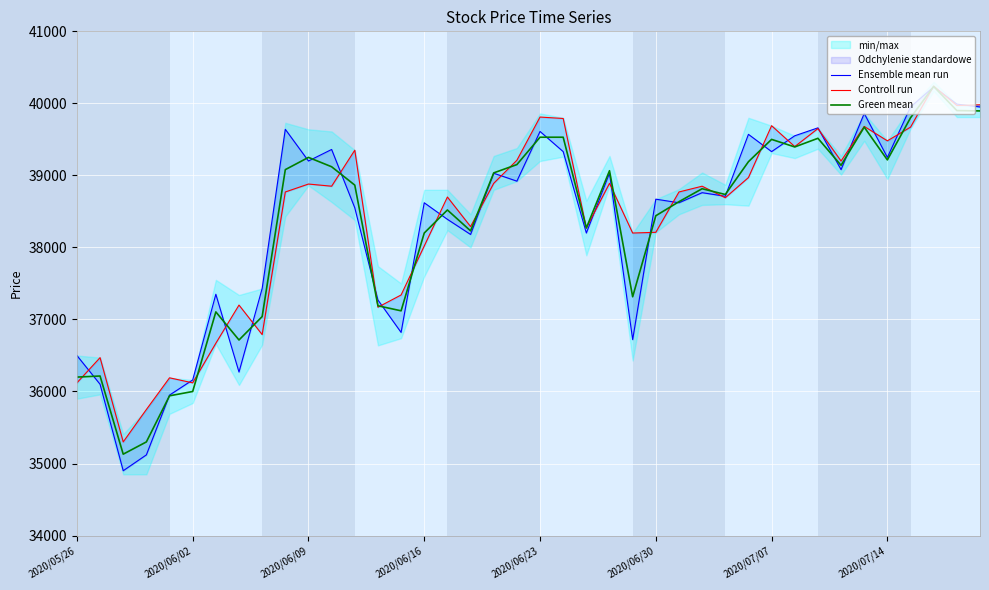

What is the highest value of the Green mean series?

40235